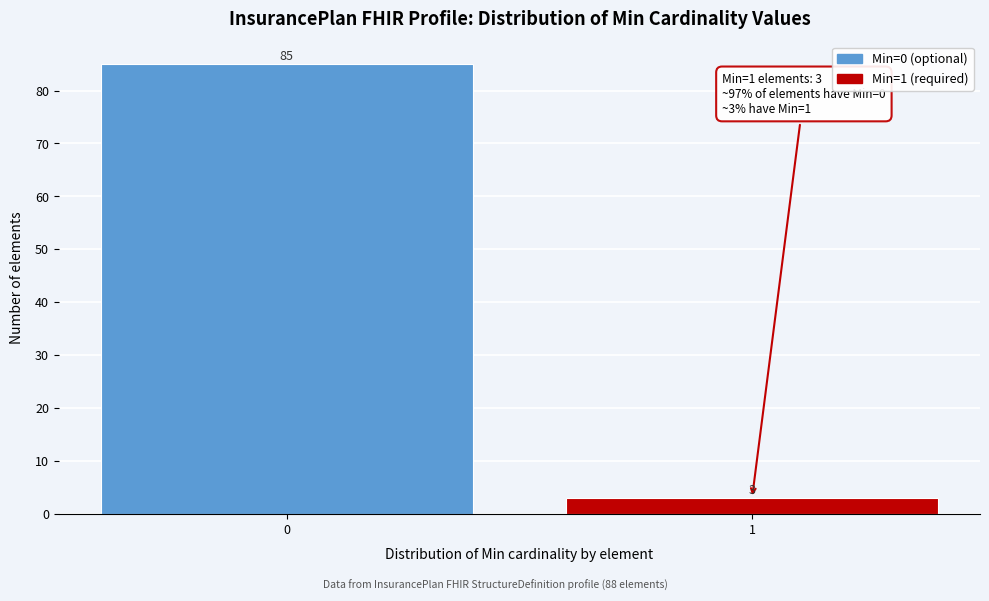

Reading left to right, transcribe all the data shown in this chart.

0=85	1=3